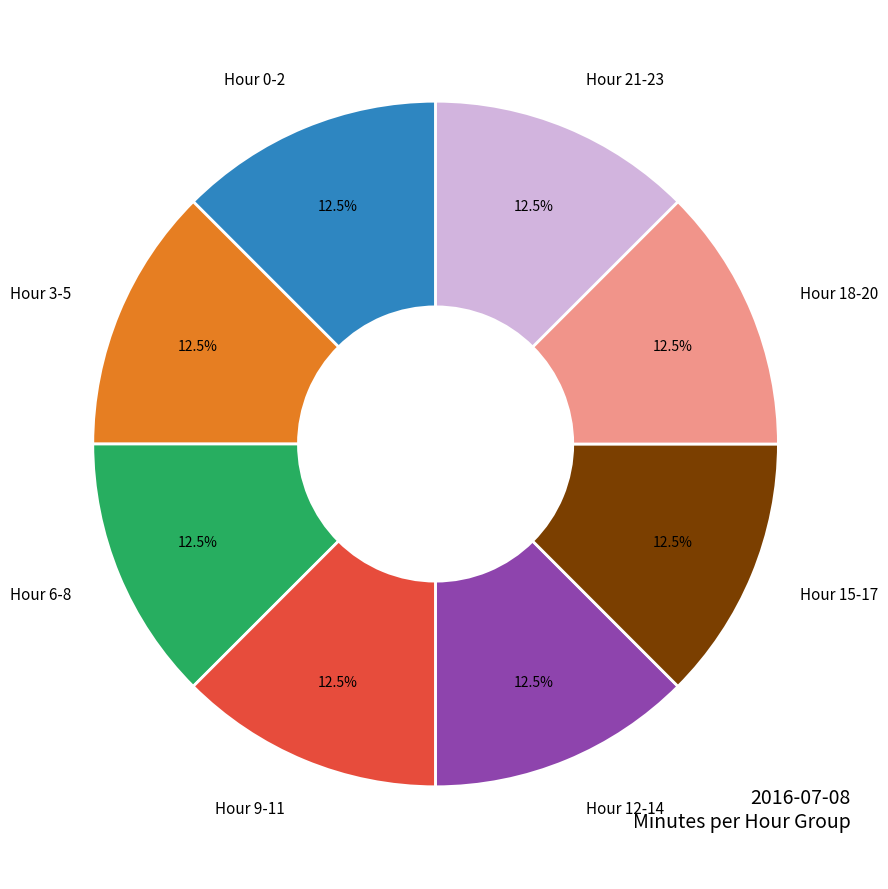

How many slices are in this pie chart?

8